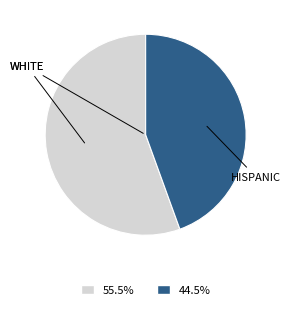

Is there any slice that represents more than half of the pie?

Yes